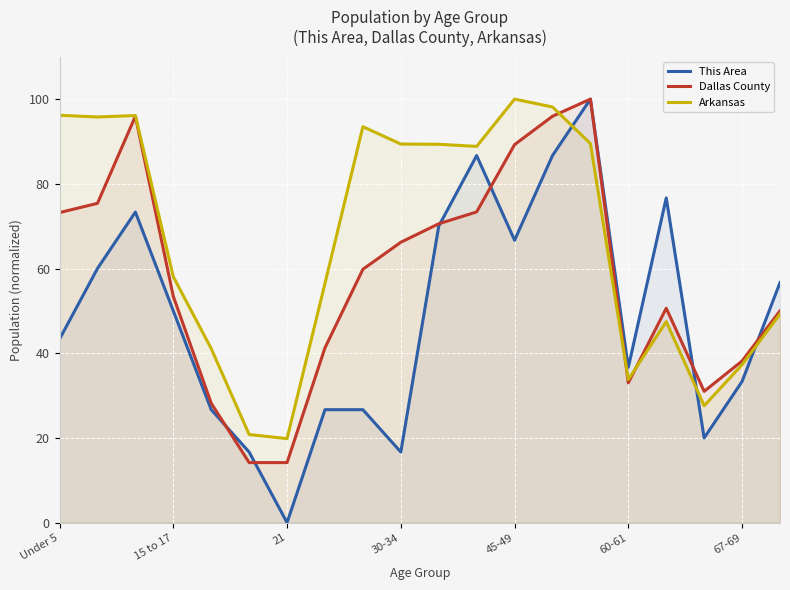

How many lines are shown in the chart?

3